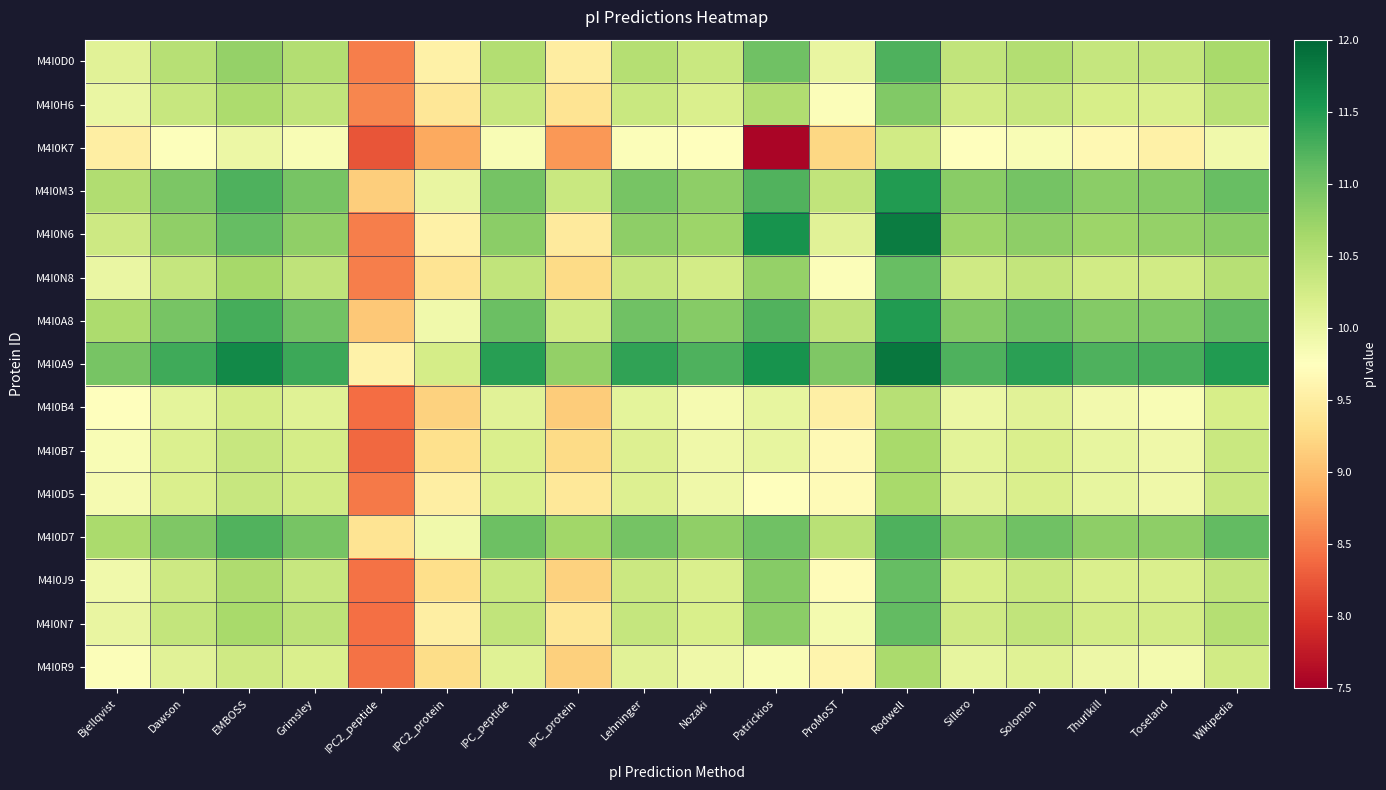

What is the total value across all series at Bjellqvist?

151.7